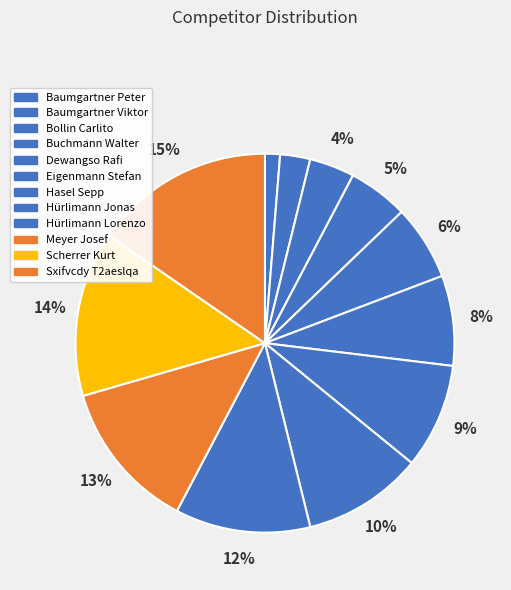

What percentage is NOT represented by Dewangso Rafi?

93.6%